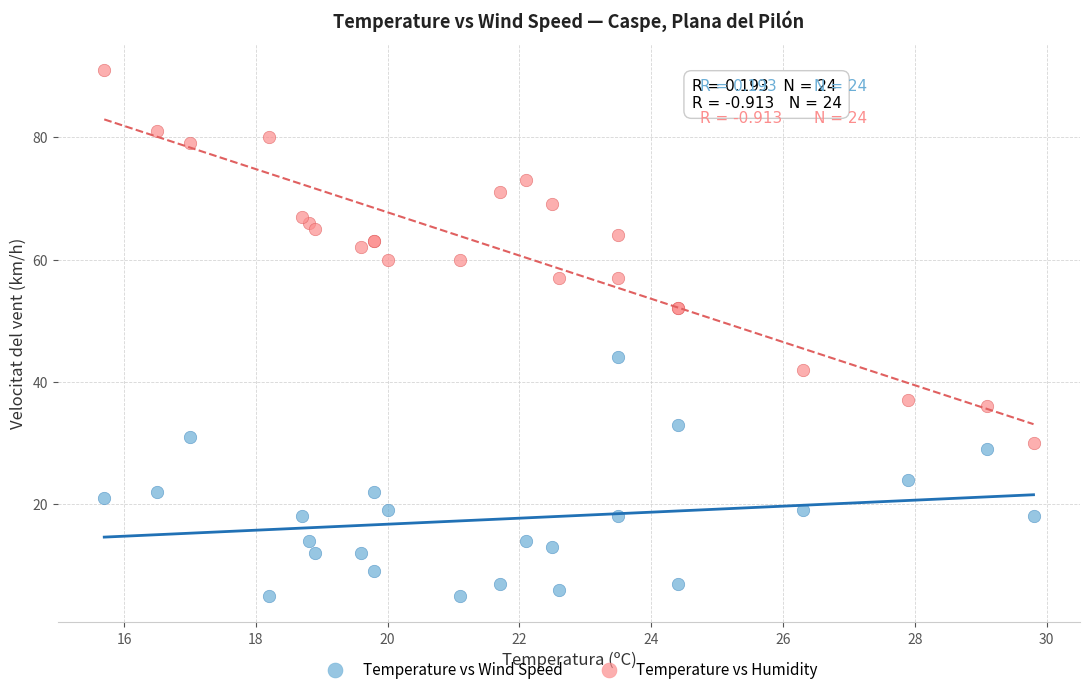

Which series reaches the minimum Y coordinate?

Temperature vs Wind Speed